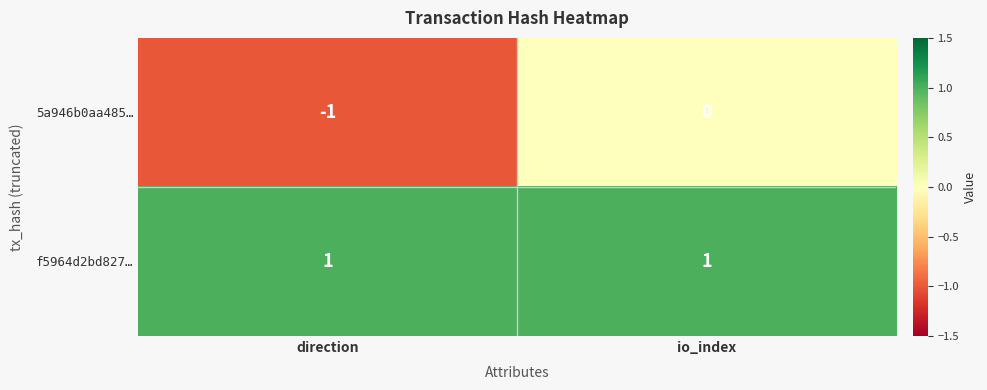

Where is 5a946b0aa485… nearest to the value 0?

io_index